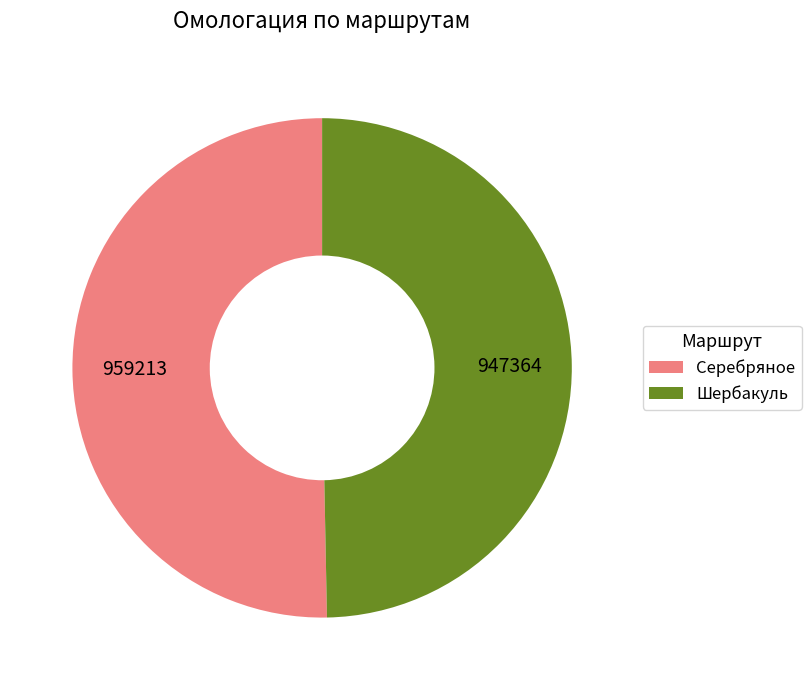

Is there any slice that represents more than half of the pie?

Yes